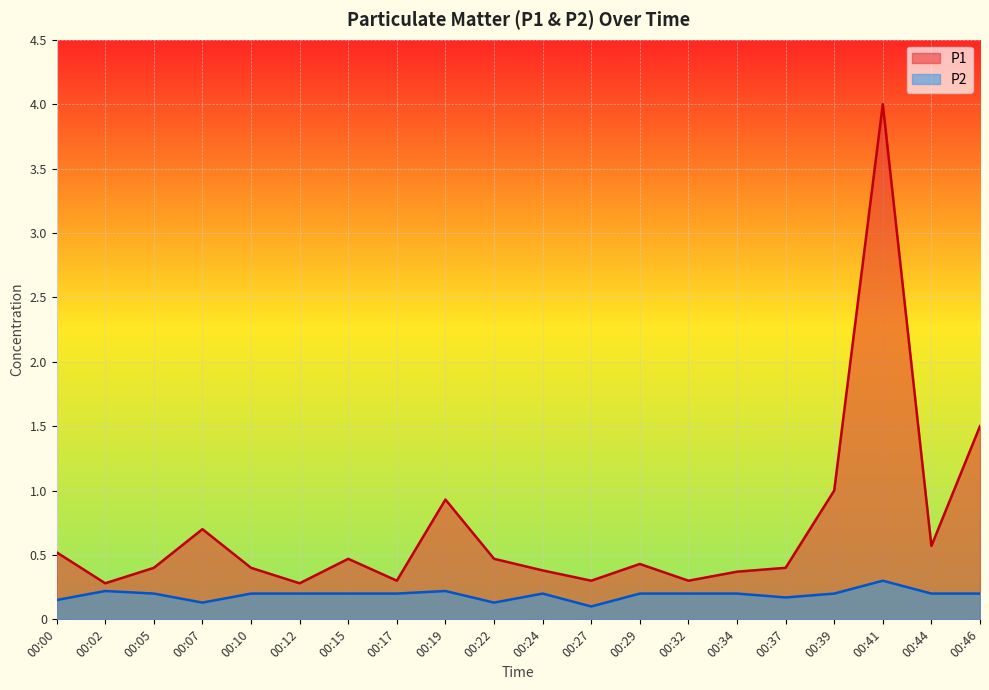

What is the sum of all P1 values?

14.0